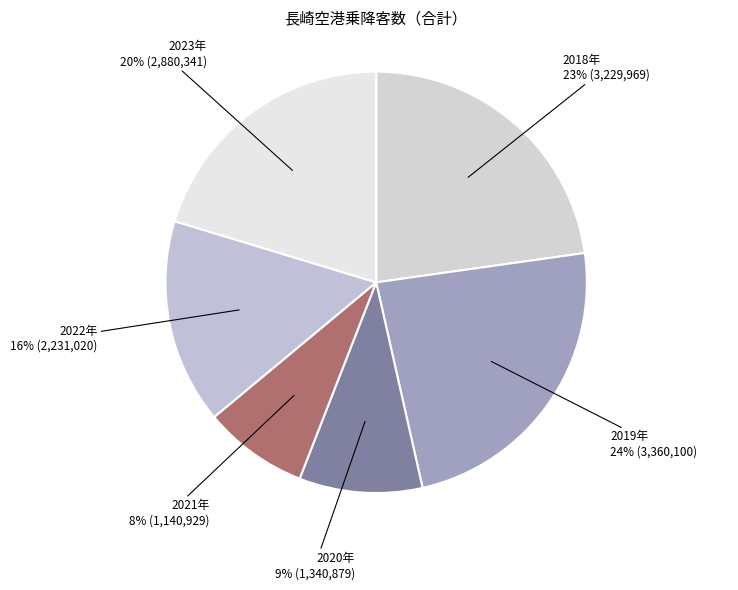

Is there any slice that represents more than half of the pie?

No